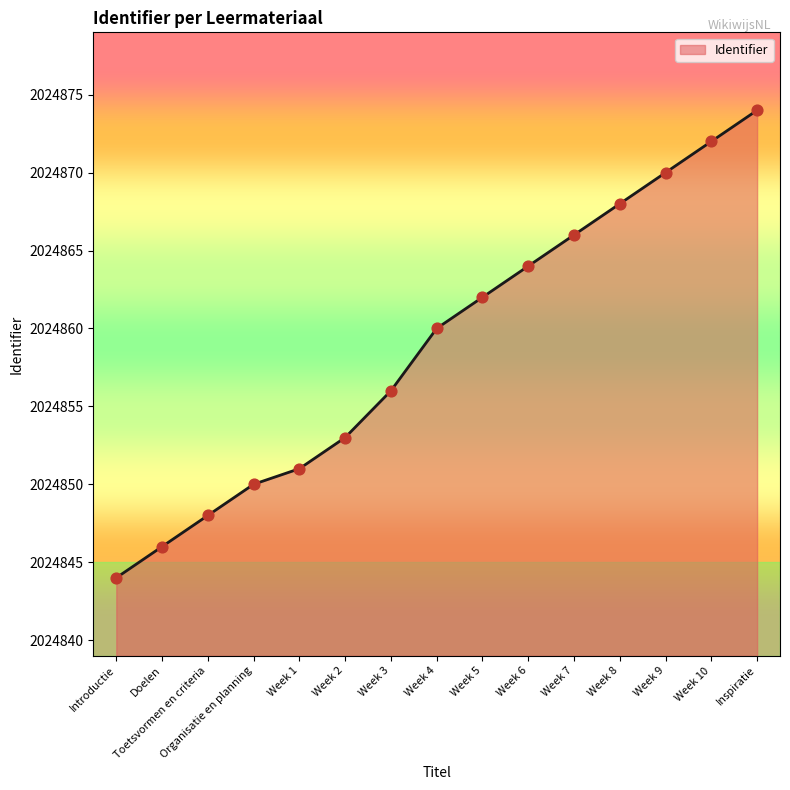

What is the change in value from Week 1 to Week 10?

+21